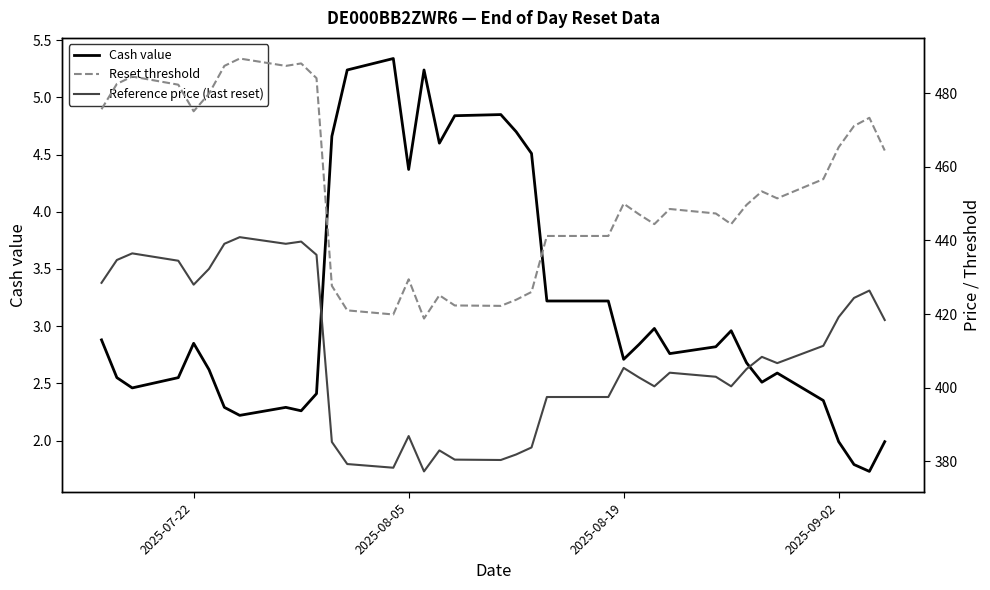

Is it true that Cash value equals 4.3 at 2025-07-22?

False